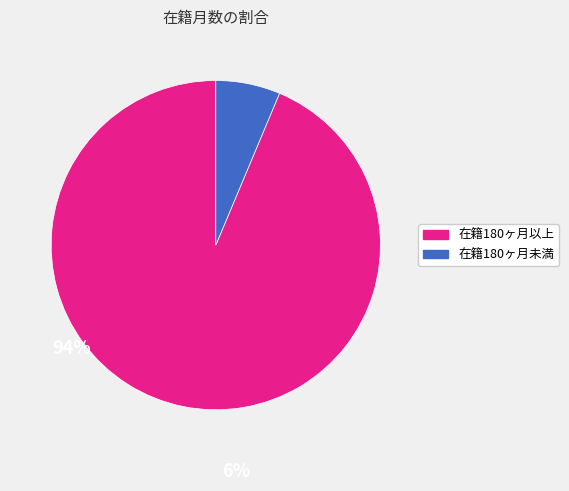

Is there a majority slice in this chart?

Yes